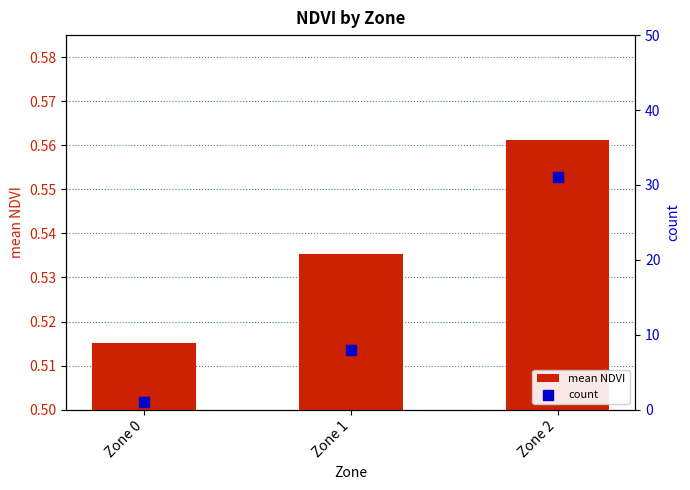

Which series has the largest total across all categories?

count